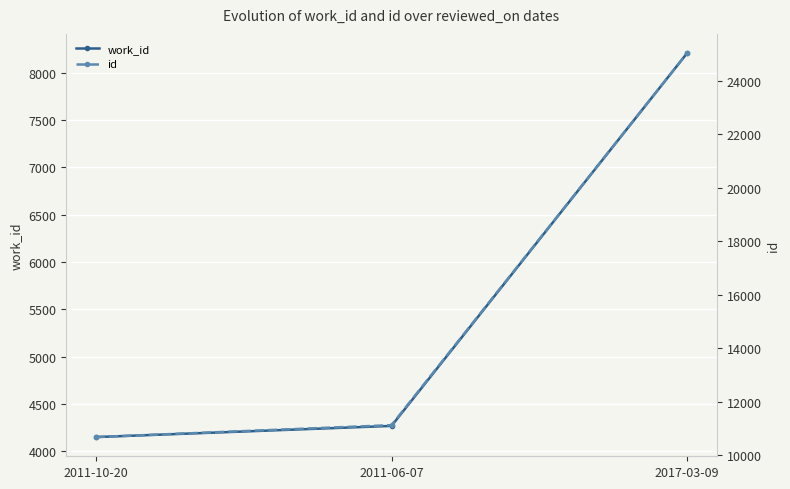

What position from the right is 2017-03-09?

1